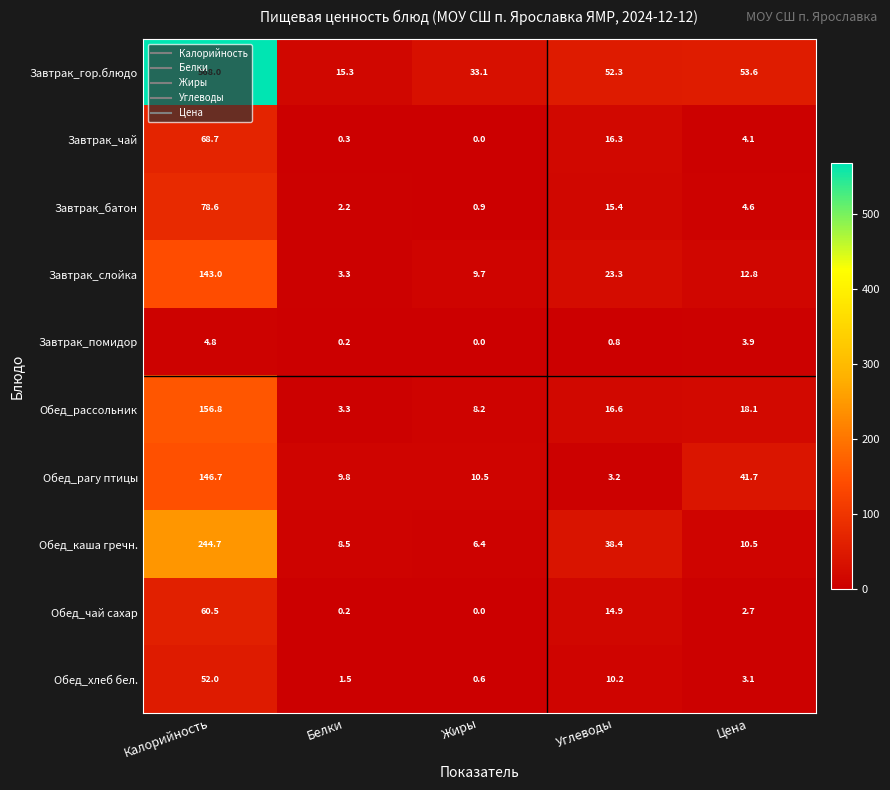

What is the total value across all series at Цена?

155.1